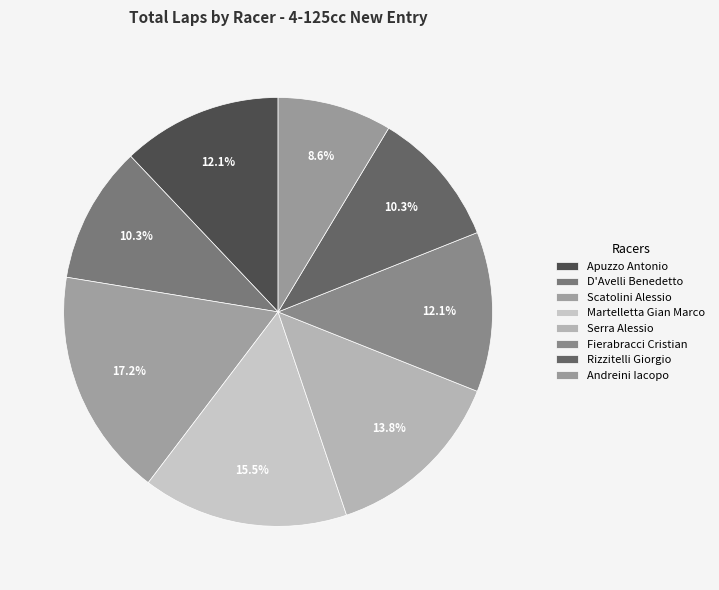

Which has a higher value, Martelletta Gian Marco or Fierabracci Cristian?

Martelletta Gian Marco